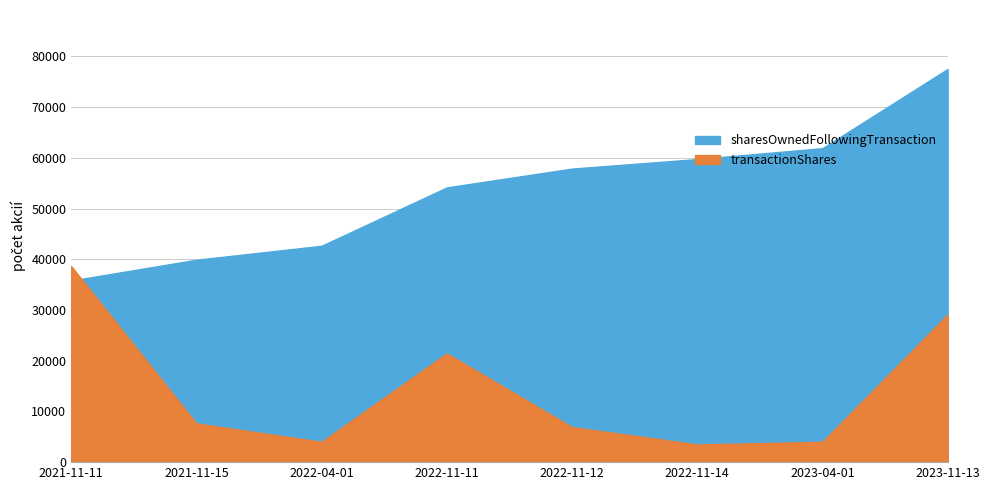

What position from the right is 2021-11-11?

8